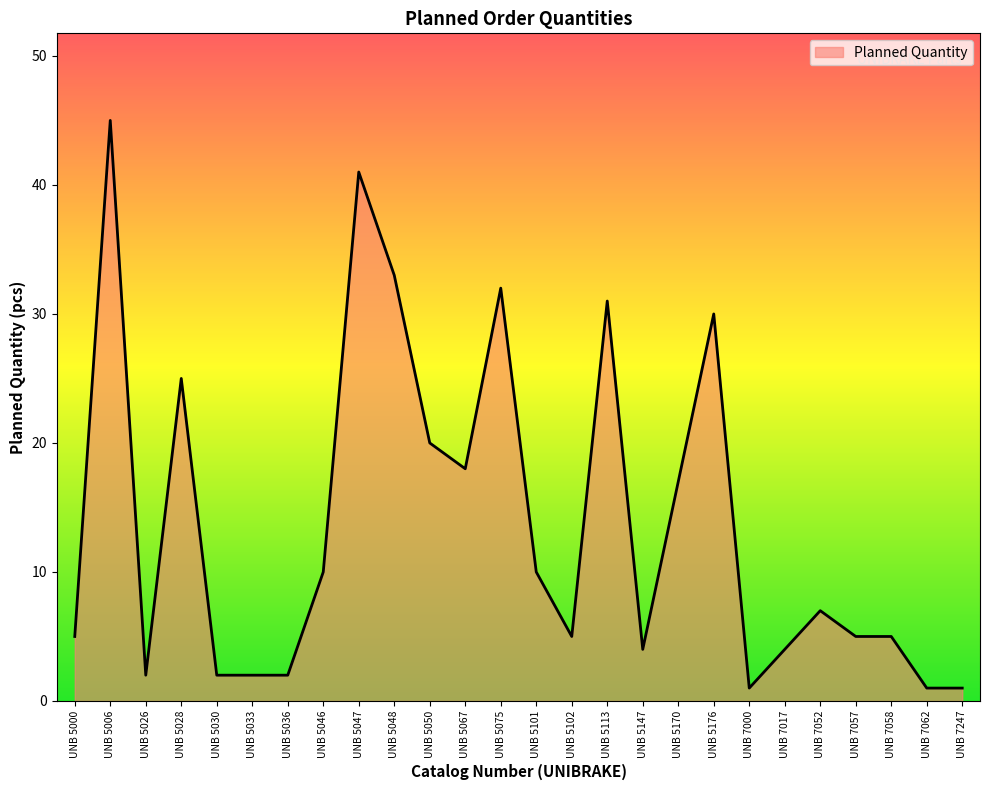

Reading left to right, transcribe all the data shown in this chart.

5	45	2	25	2	2	2	10	41	33	20	18	32	10	5	31	4	17	30	1	4	7	5	5	1	1